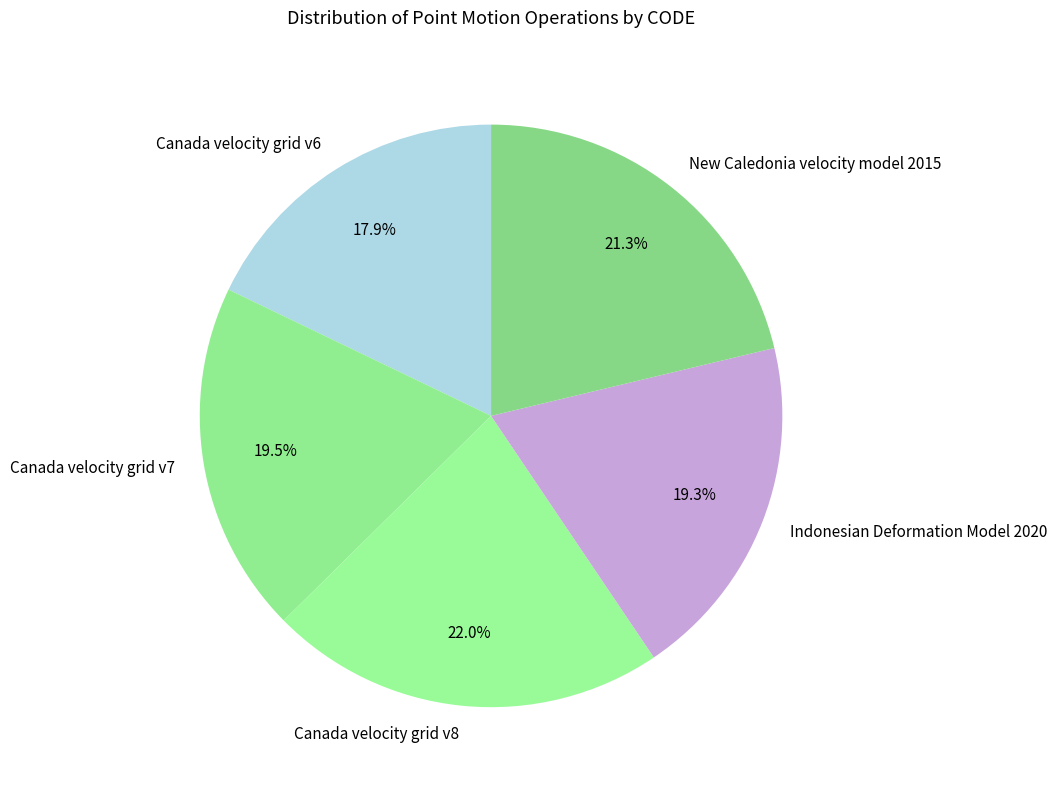

How many segments does this pie chart have?

5